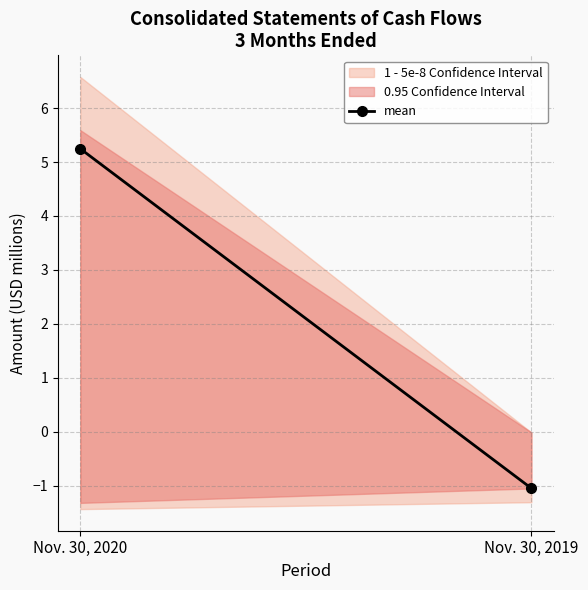

What is the minimum value shown in the chart?

-1.0